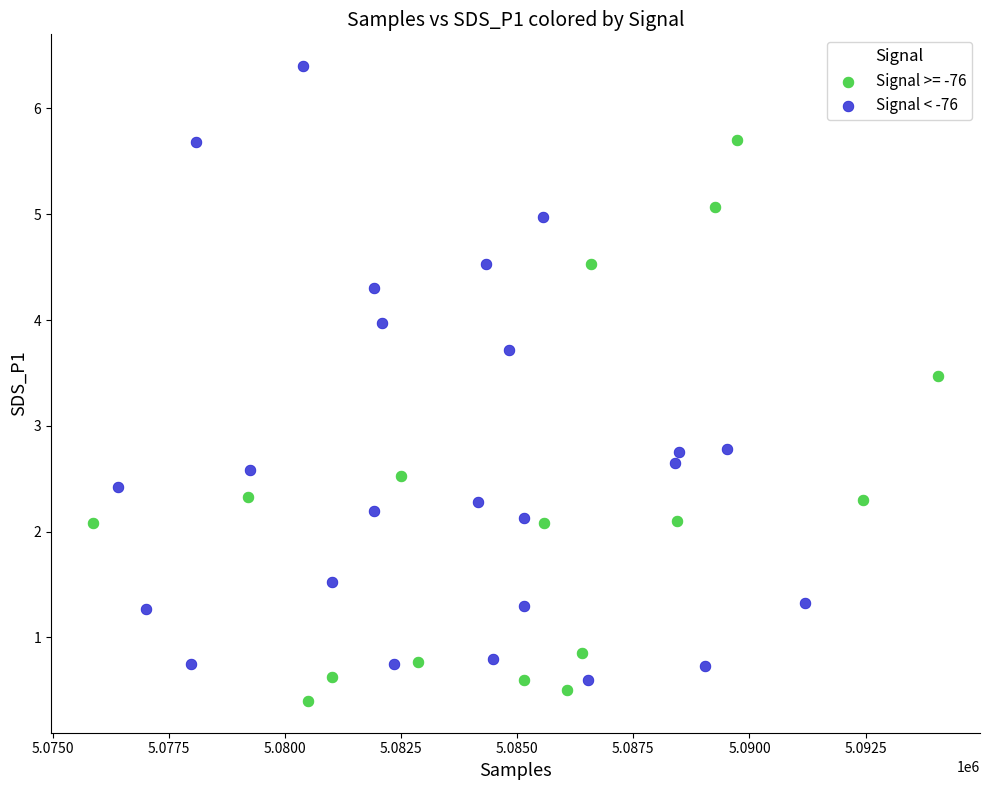

Which series has the widest spread of Y values?

Signal < -76